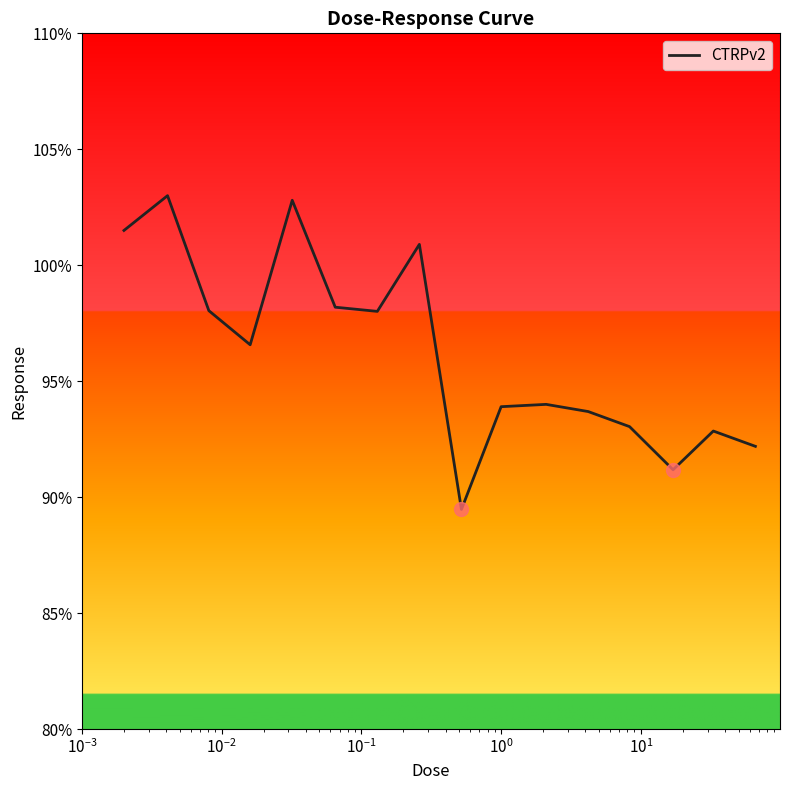

What is the greatest value displayed?

103.0